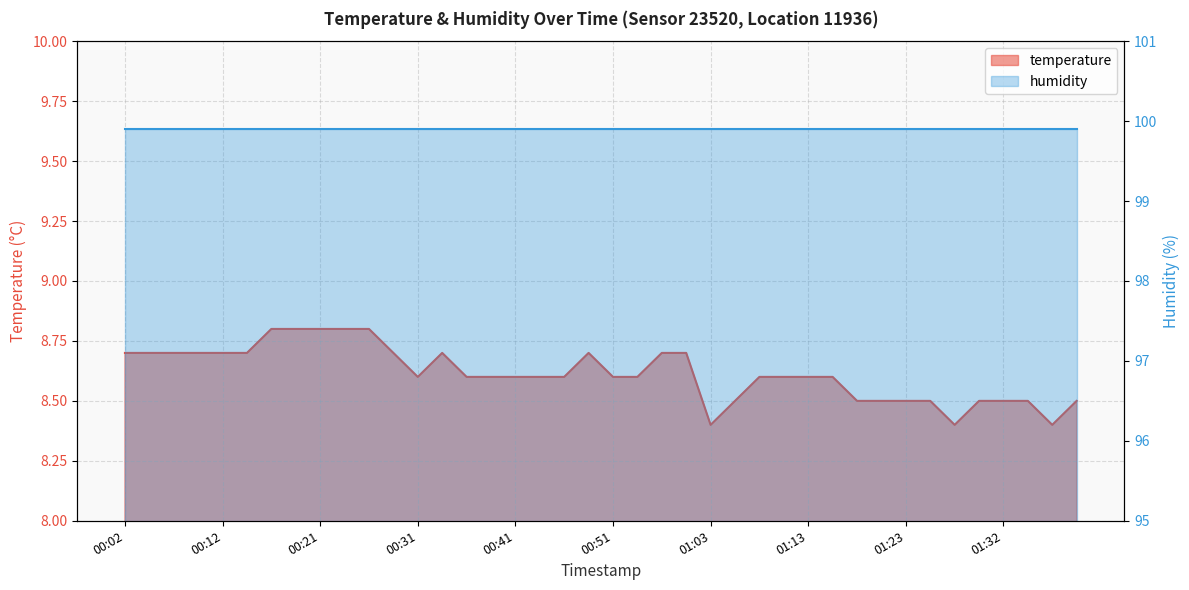

Reading right to left, what are all the values shown in this chart?

8.5	8.4	8.5	8.5	8.5	8.4	8.5	8.5	8.5	8.5	8.6	8.6	8.6	8.6	8.5	8.4	8.7	8.7	8.6	8.6	8.7	8.6	8.6	8.6	8.6	8.6	8.7	8.6	8.7	8.8	8.8	8.8	8.8	8.8	8.7	8.7	8.7	8.7	8.7	8.7